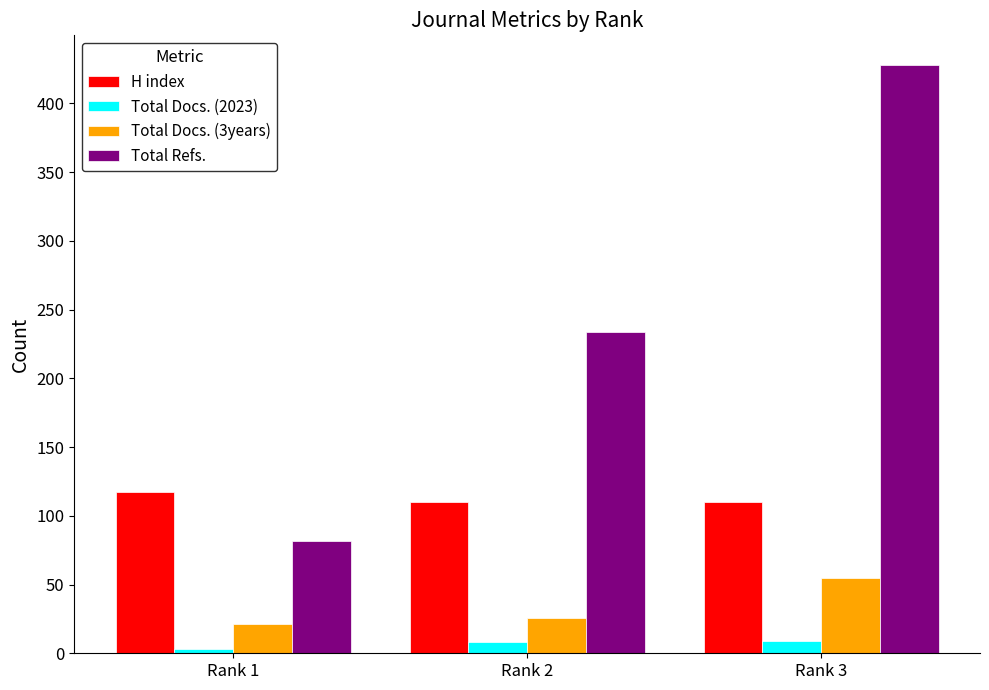

How many data points in Total Docs. (3years) are less than 26?

1